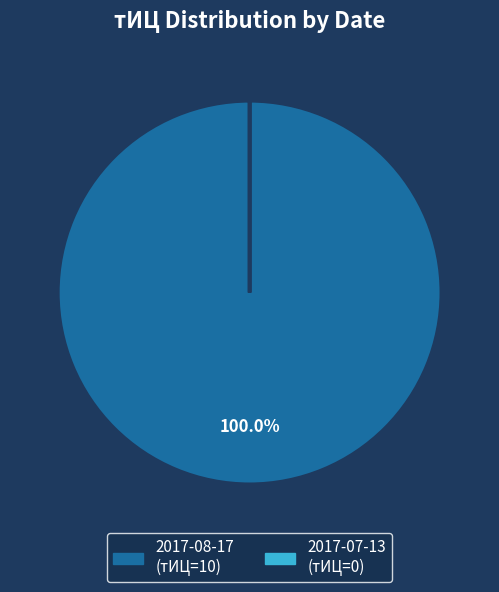

Which slice is the largest?

2017-08-17